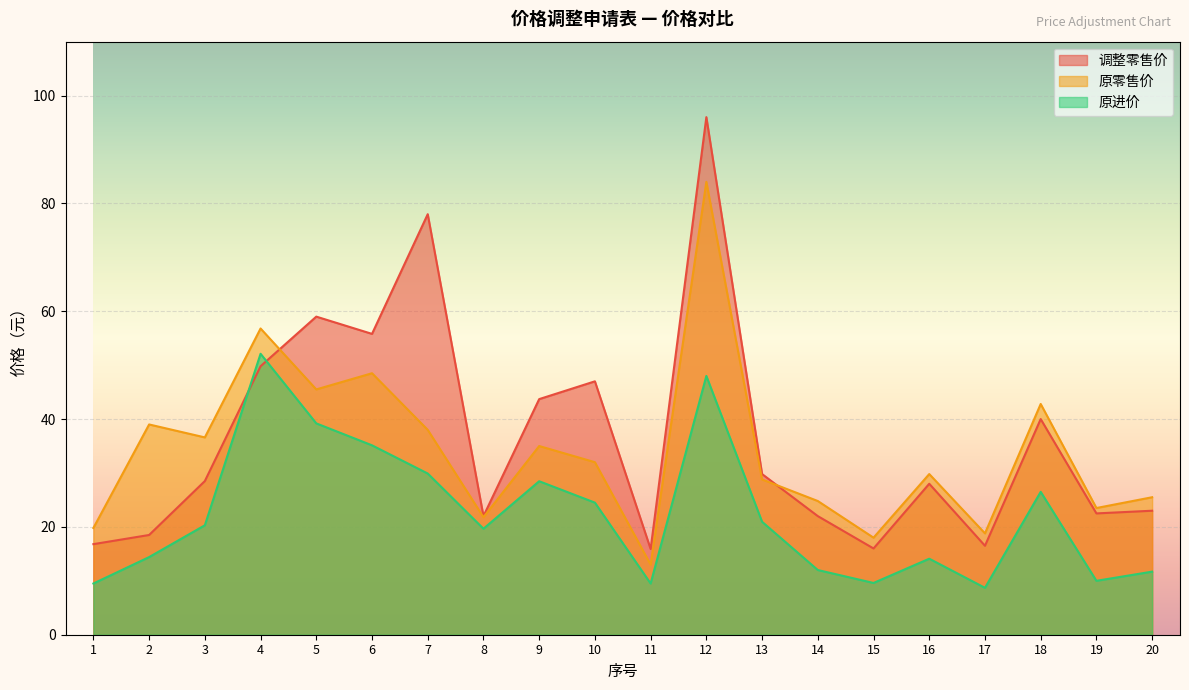

What is the value of the 调整零售价 point at the 15th from the left?

16.0